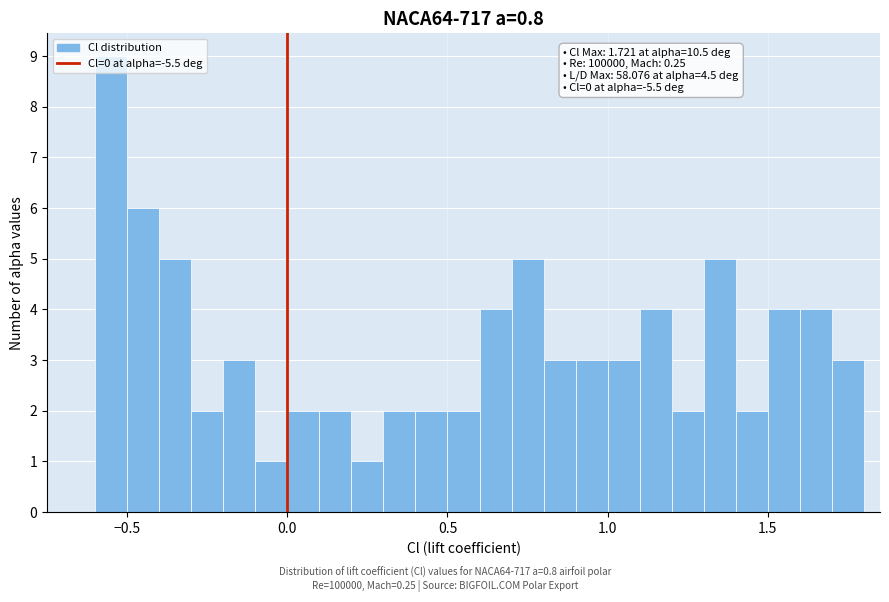

Read against the x-axis, roughly where is the centre of the tallest bar?

-0.55